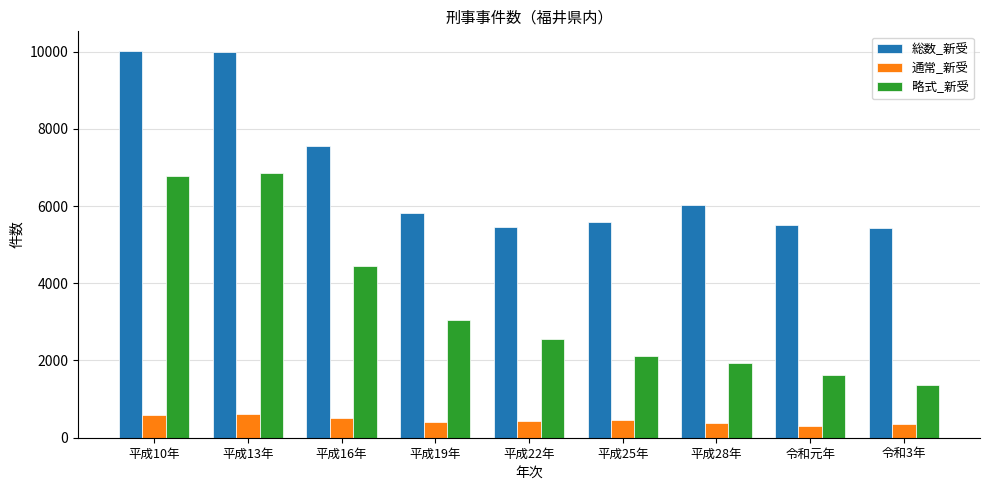

What is the difference between the 総数_新受 values at 令和3年 and 平成19年?

385